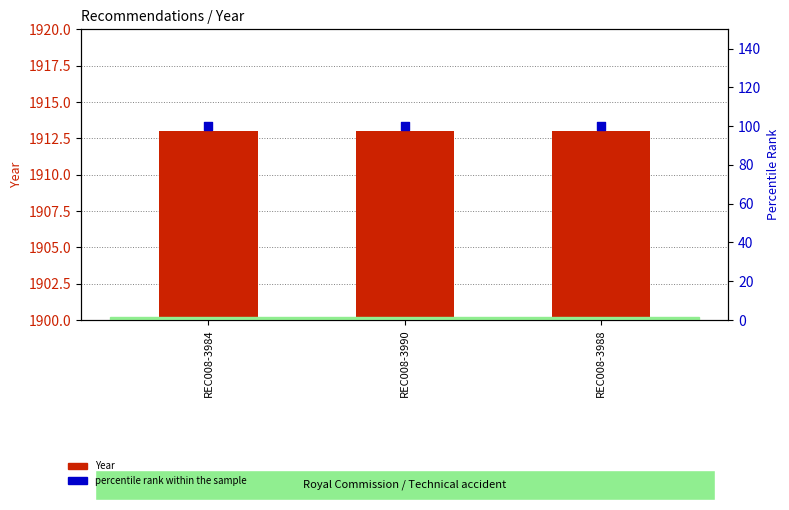

Which series reaches the minimum Y coordinate?

percentile rank within the sample